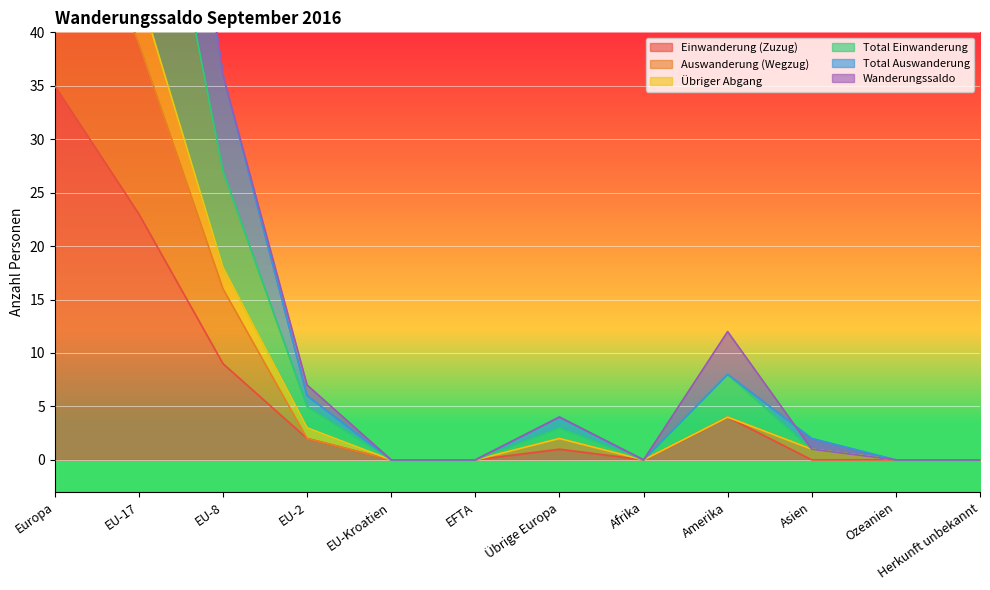

The value of Übriger Abgang at Afrika is 28. True or false?

False